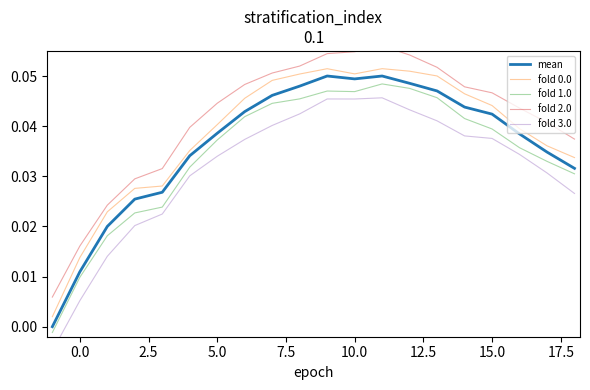

True or false: fold 2.0 and mean intersect in this chart.

False